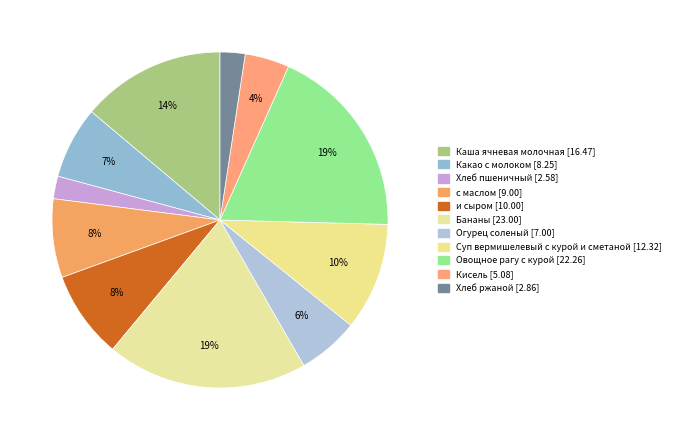

How many slices are in this pie chart?

11